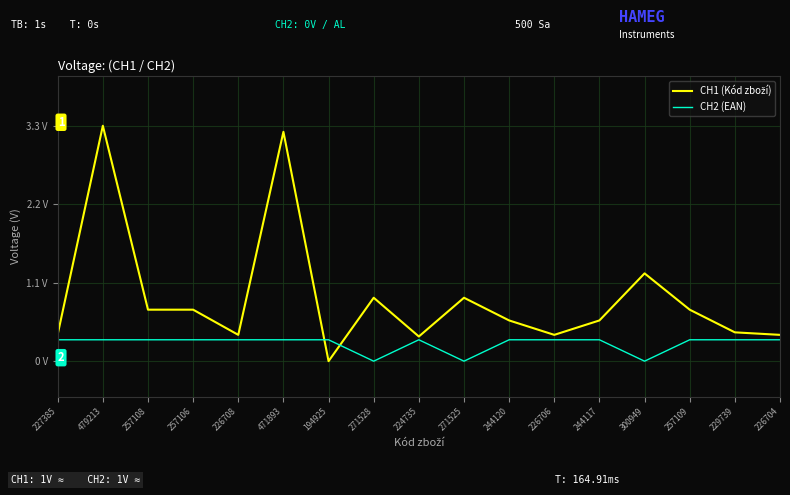

Rank the categories by CH2 (EAN) value from highest to lowest.

257109, 257108, 257106, 479213, 226706, 244120, 226708, 226704, 244117, 229739, 227385, 224735, 194925, 471893, 300949, 271528, 271525